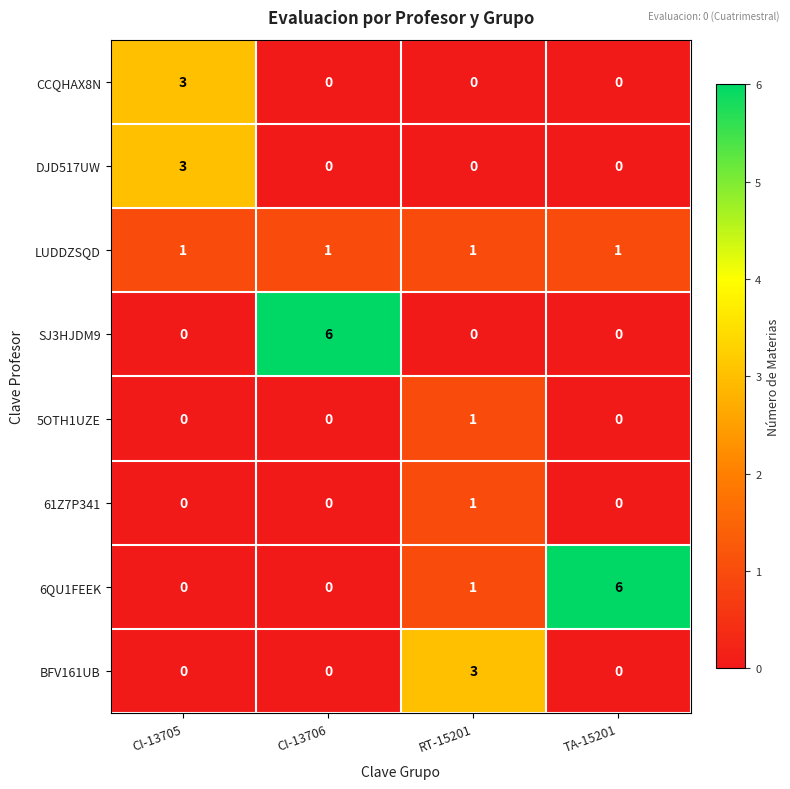

Which category has the highest value in the CCQHAX8N series?

CI-13705